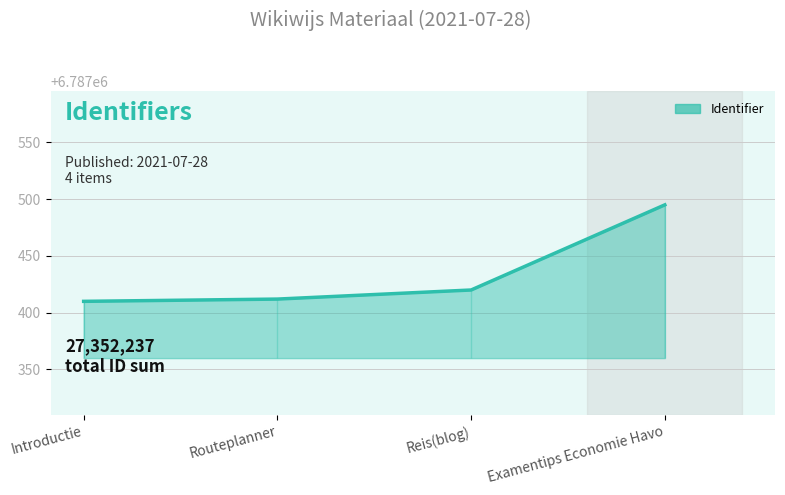

Which has a higher value, Routeplanner or Reis(blog)?

Reis(blog)